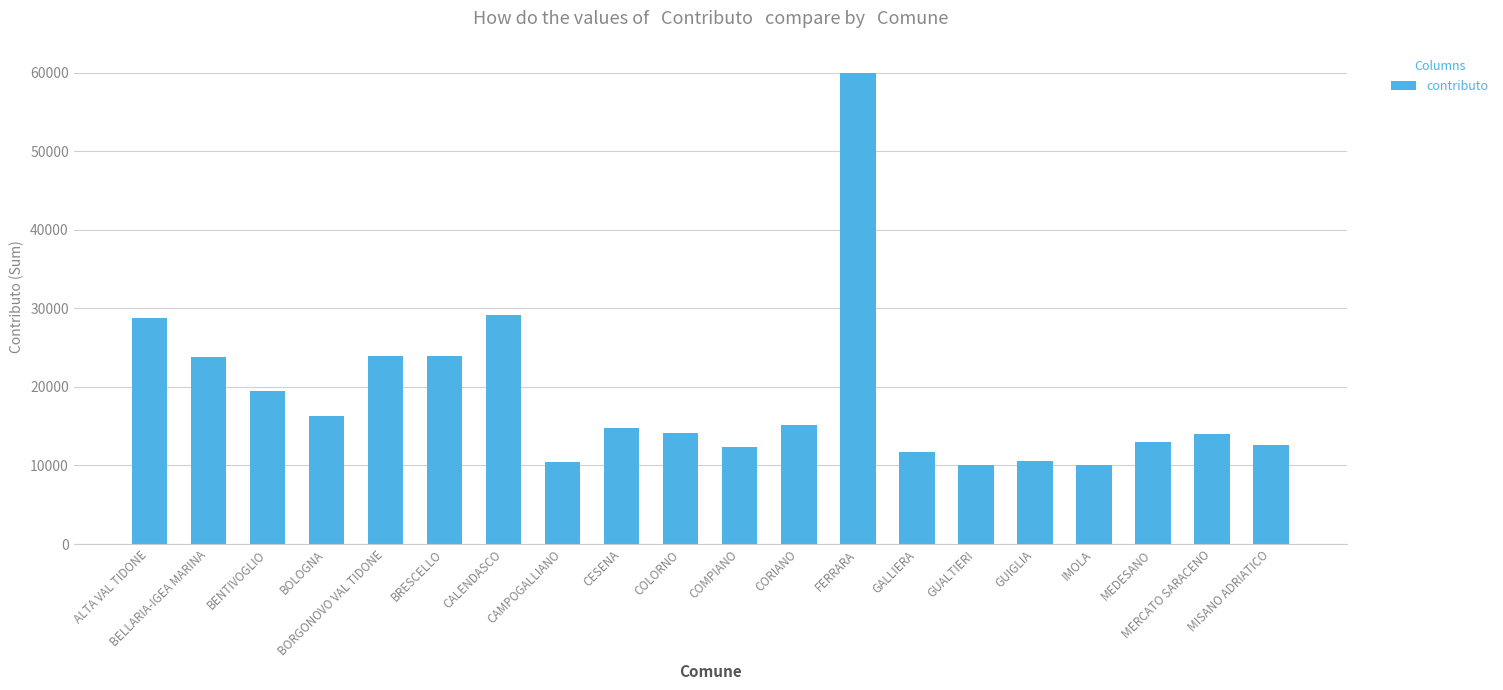

Are the bars grouped side by side (vs. stacked)?

No